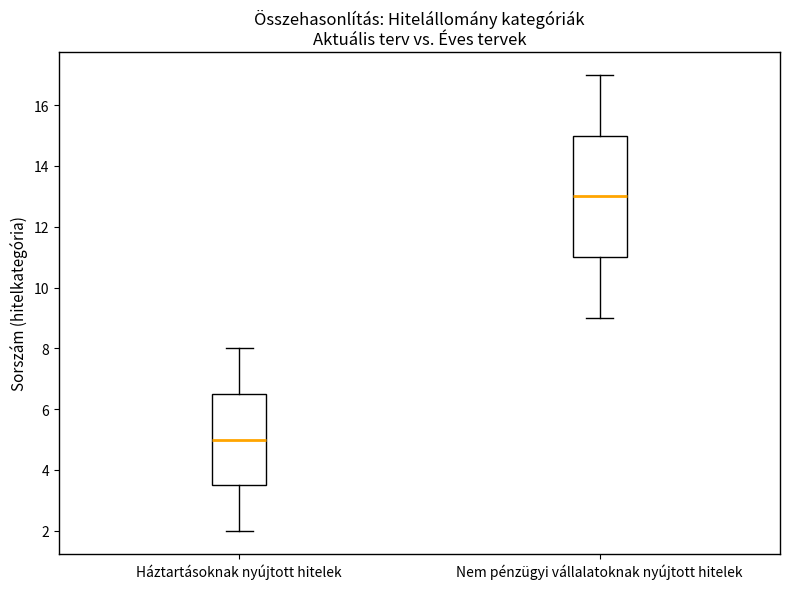

Reading left to right, transcribe this box plot: for each box, give where its median line is, the range the box spans, and where its two whiskers end, as read against the y-axis. The values are not printed on the chart, so give them approximately, as read against the axis.

Háztartásoknak nyújtott hitelek: median 5.0, box 3.6 to 6.6, whiskers 2.0 to 8.0
Nem pénzügyi vállalatoknak nyújtott hitelek: median 13.0, box 11.0 to 15.0, whiskers 9.0 to 17.0